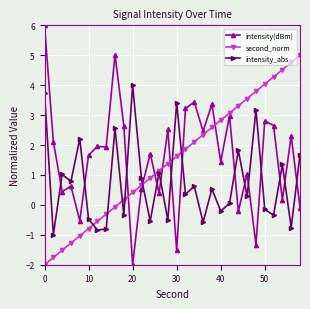

How many times do intensity(dBm) and intensity_abs cross each other?

15